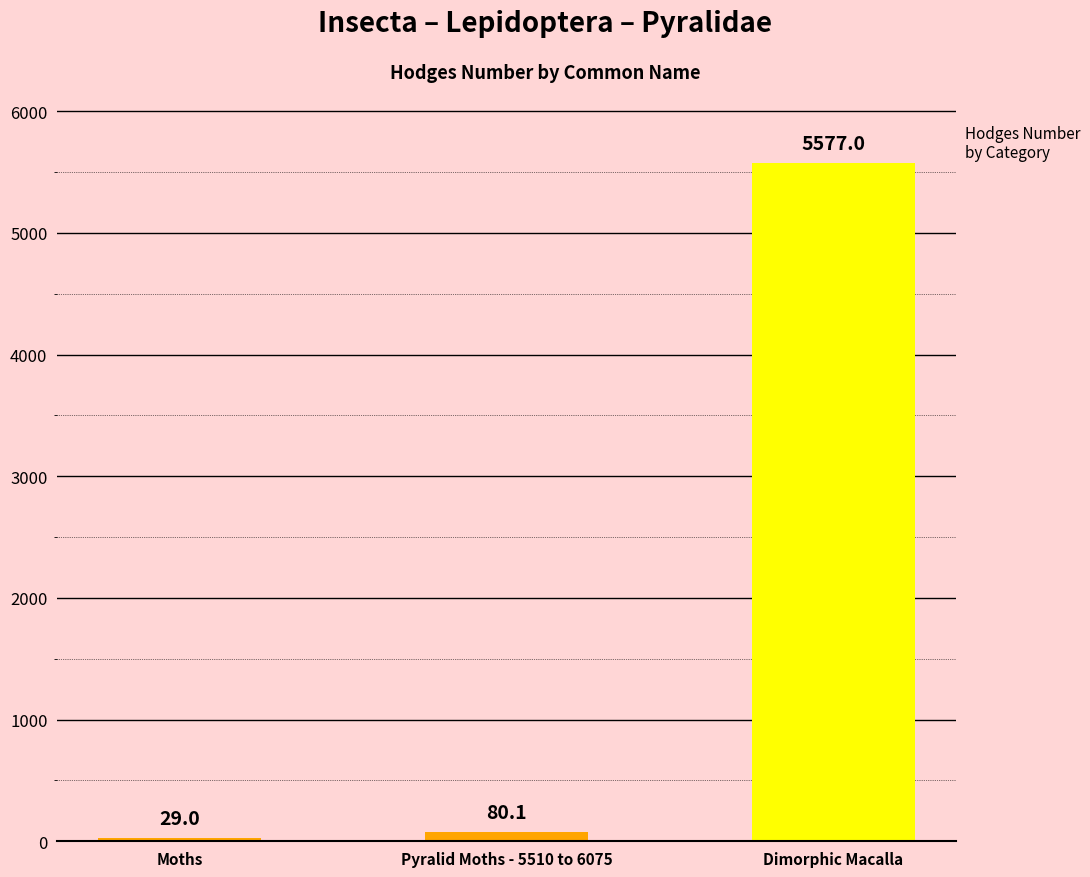

List the labels in order of value, smallest first.

Moths, Pyralid Moths - 5510 to 6075, Dimorphic Macalla